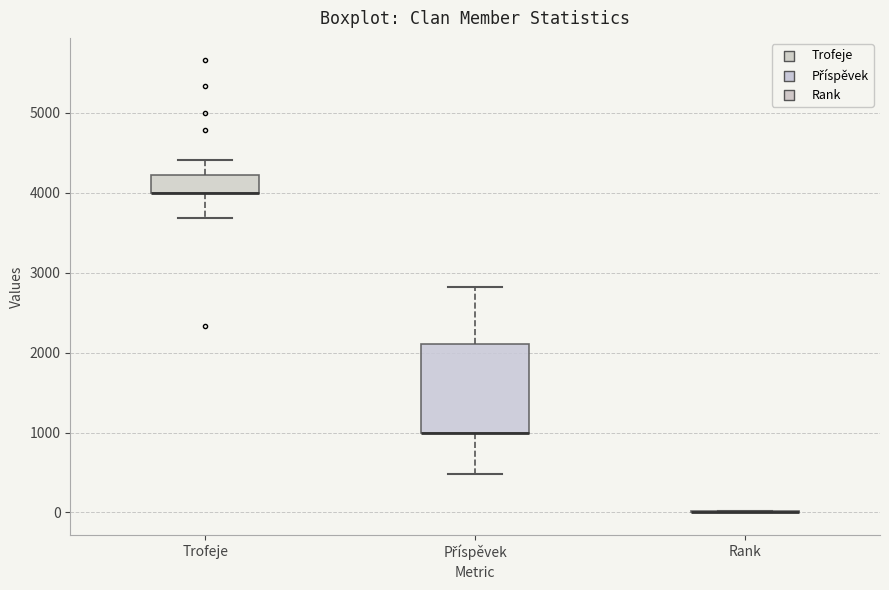

Which box is the tallest, from its lower edge to its upper edge?

Příspěvek